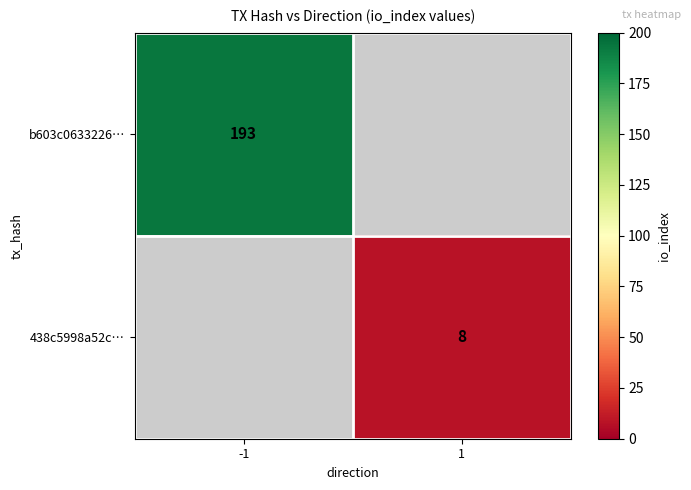

True or false: 438c5998a52c… has a value of 14 at 1.

False